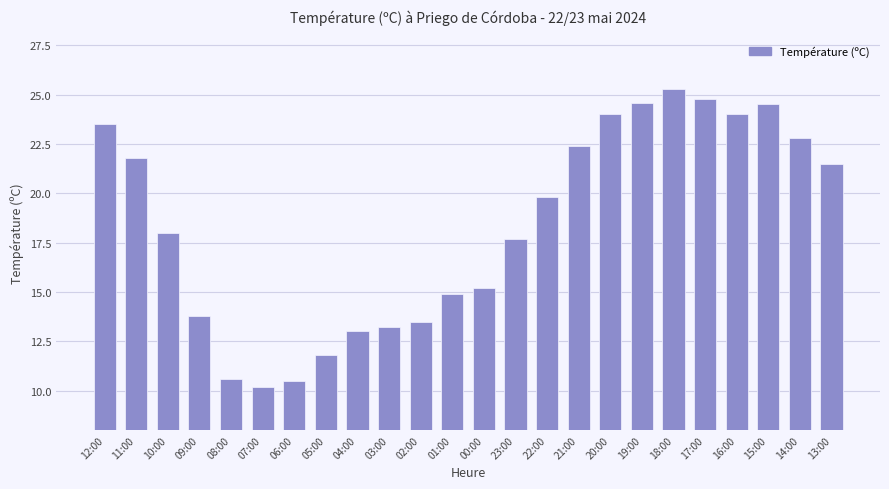

What is the ratio of the value at 17:00 to the value at 13:00?

1.2